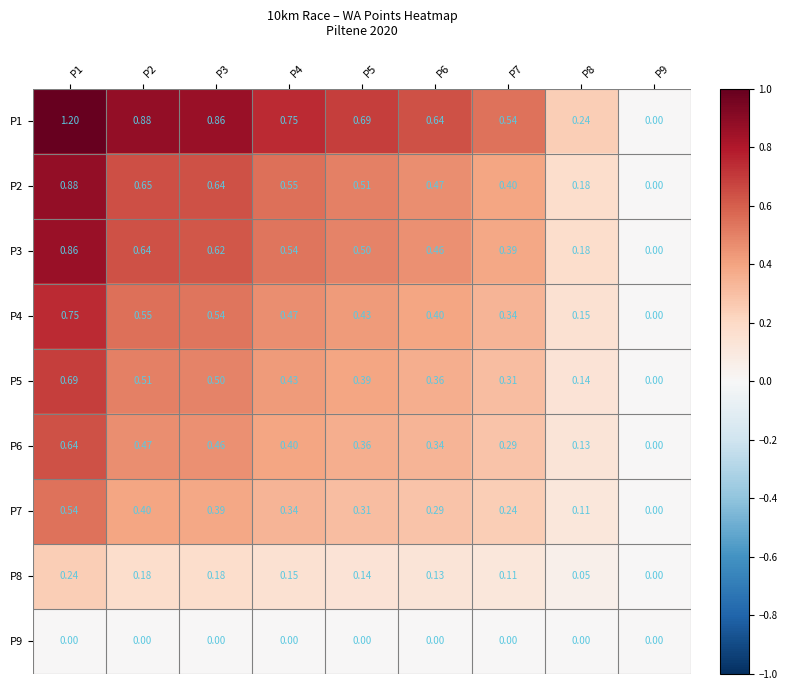

Is the value of P1 at P4 greater than the value of P2 at P5?

Yes